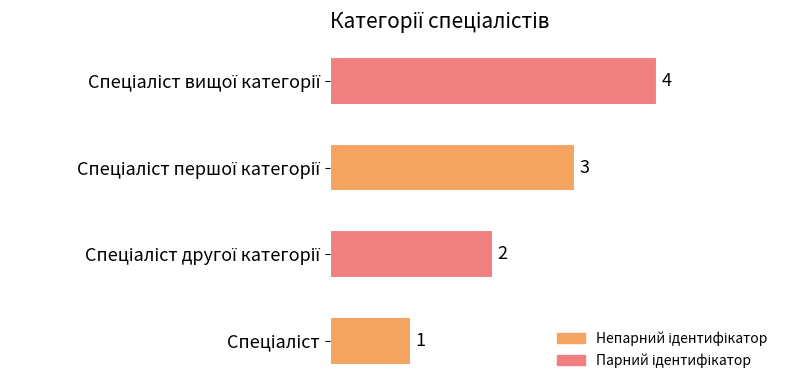

What is the difference between the maximum and minimum values?

3